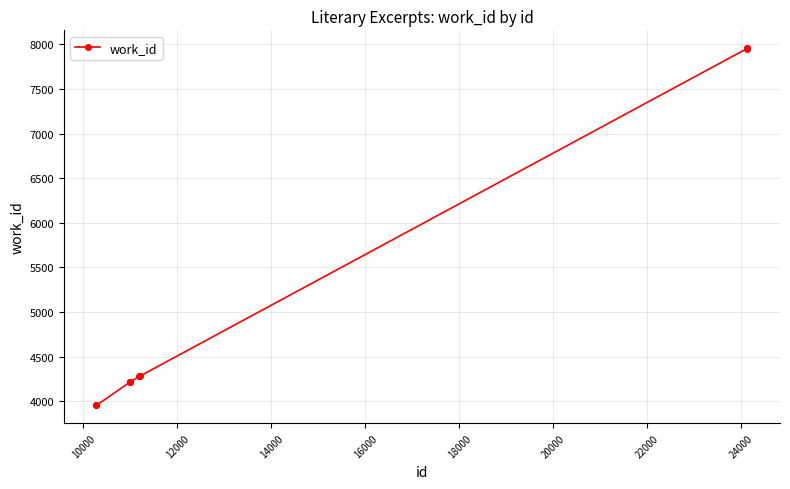

What is the greatest value displayed?

7958